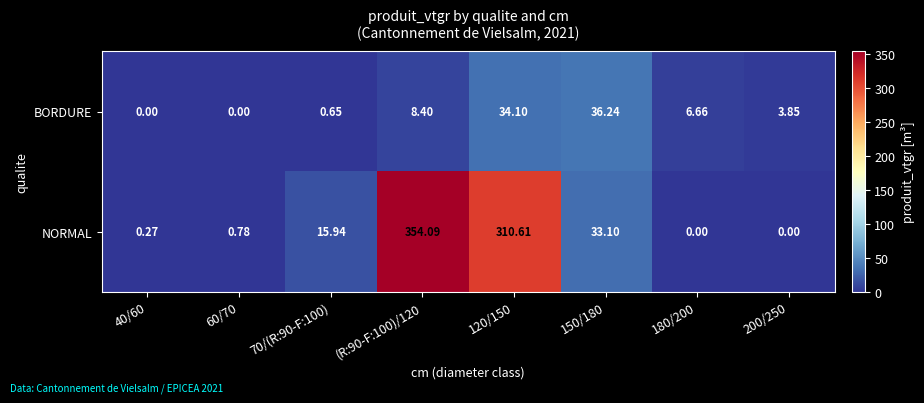

What is the total value across all series at 120/150?

344.7